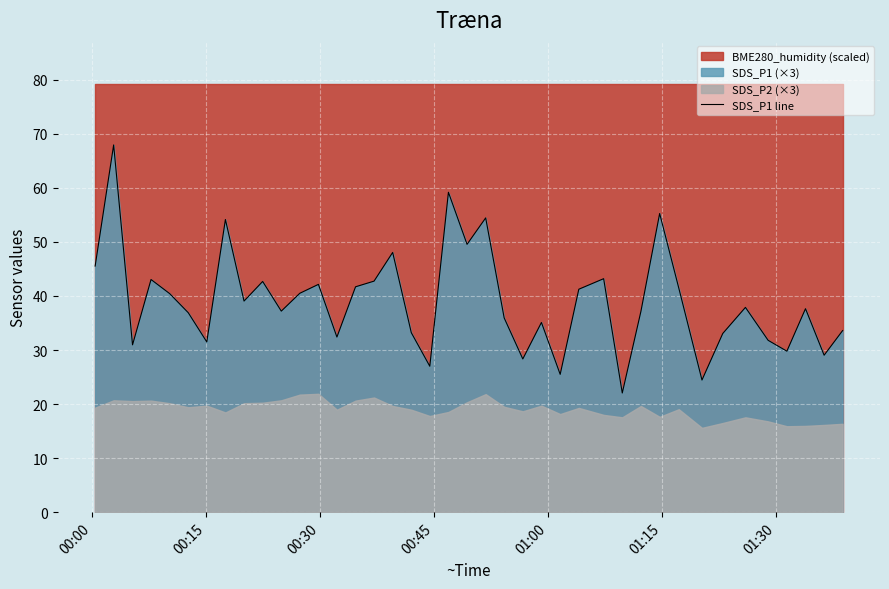

What is the difference between the maximum and minimum values?

45.9